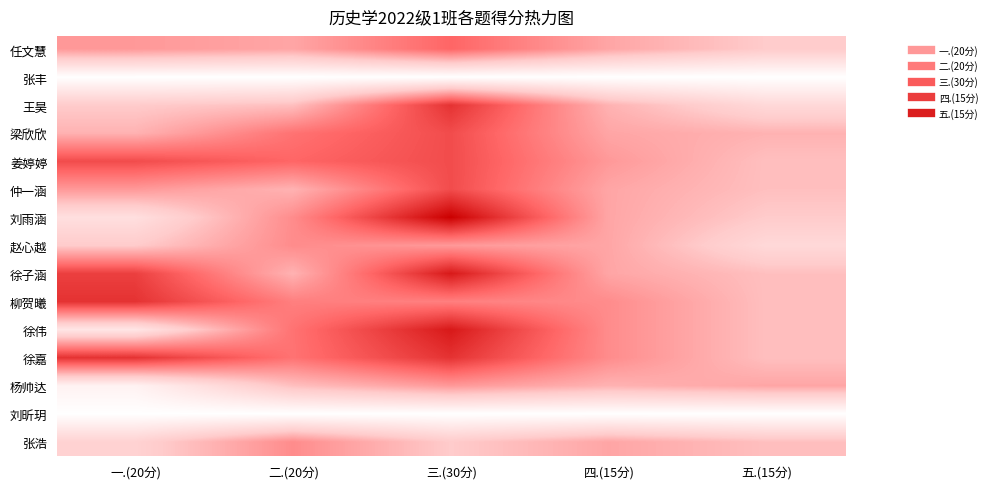

At 二.(20分), list the series in order from largest to smallest.

姜婷婷, 梁欣欣, 徐伟, 徐嘉, 柳贺曦, 刘雨涵, 赵心越, 张浩, 任文慧, 仲一涵, 徐子涵, 王昊, 杨帅达, 张丰, 刘昕玥